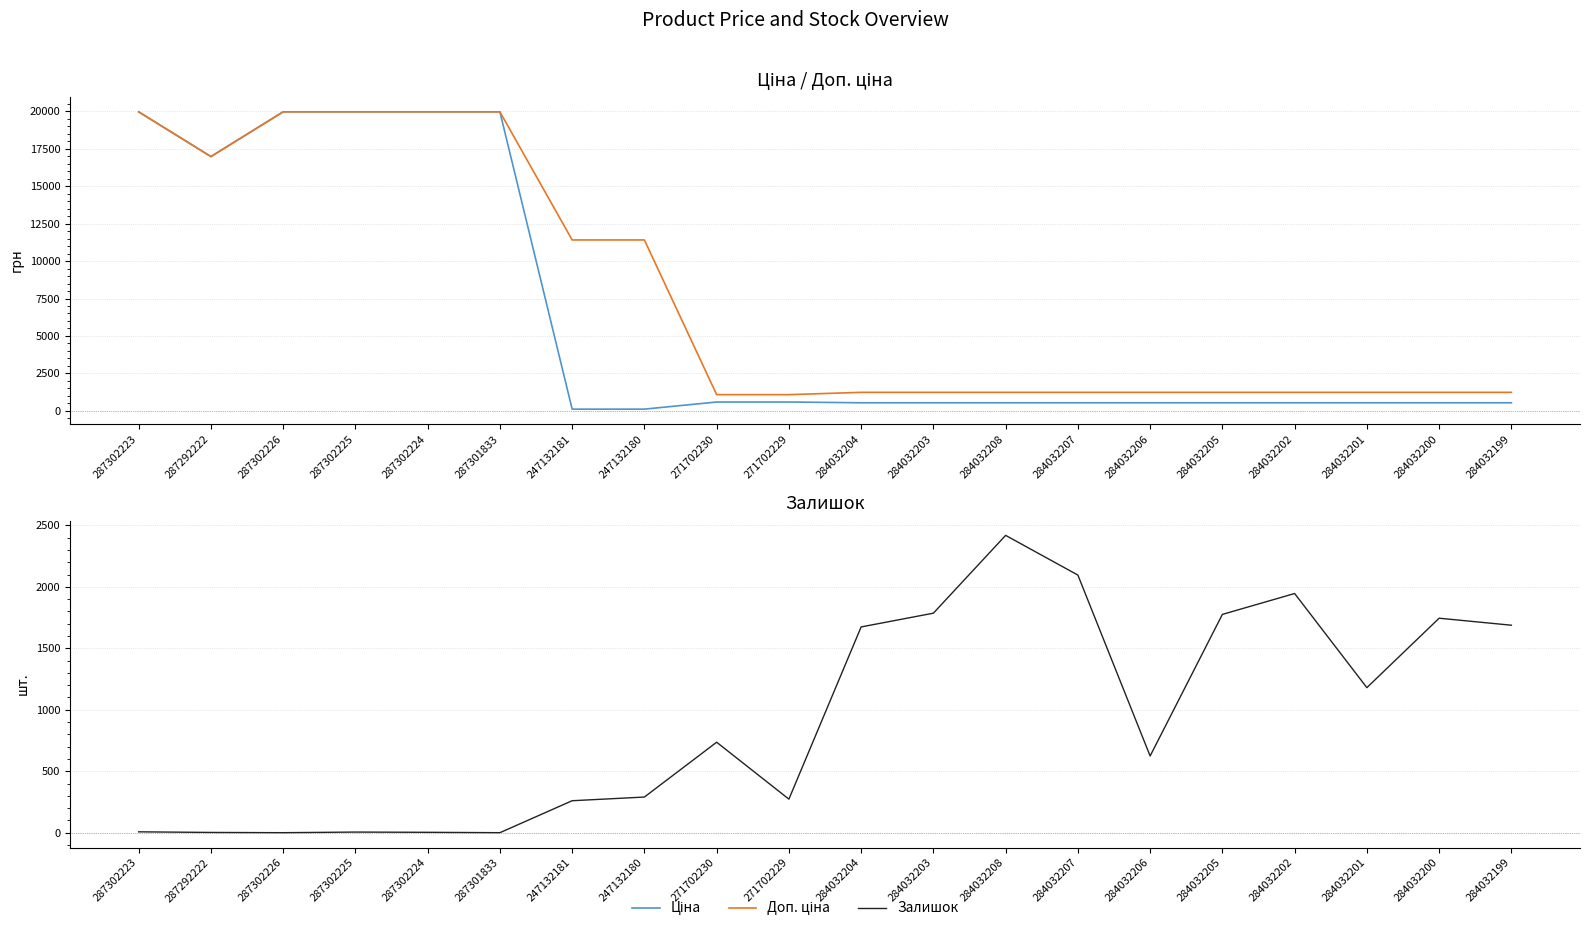

True or false: Доп. ціна and Залишок cross at least once.

True